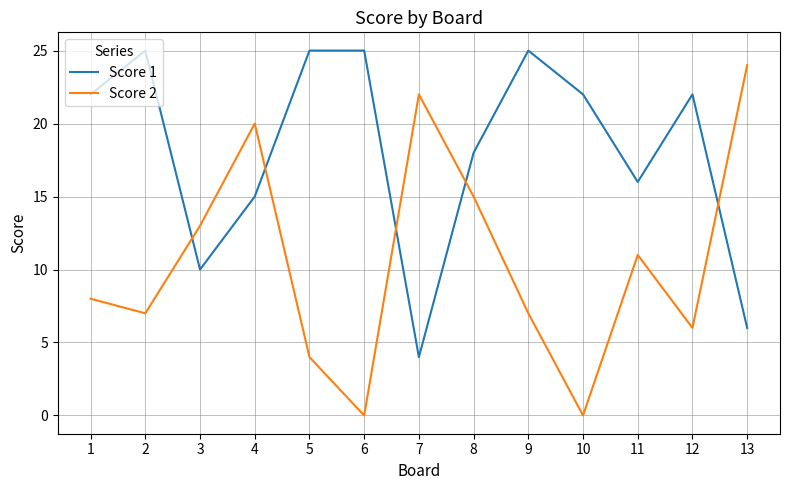

True or false: Score 1 has a value of 4 at 7.

True